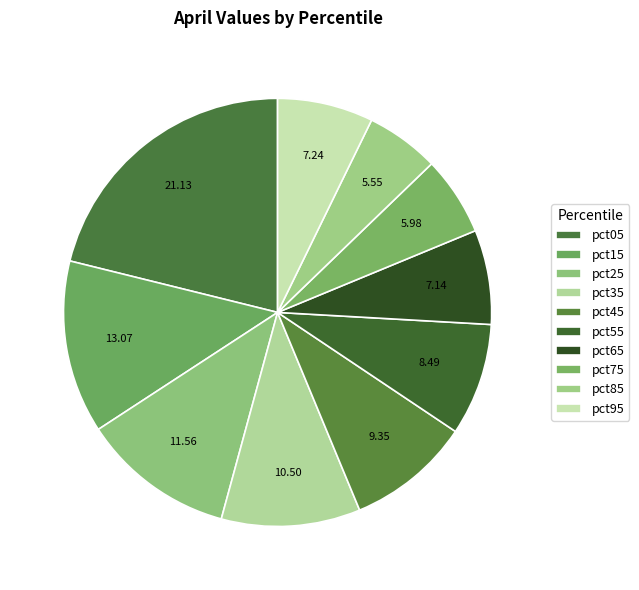

How many segments does this pie chart have?

10